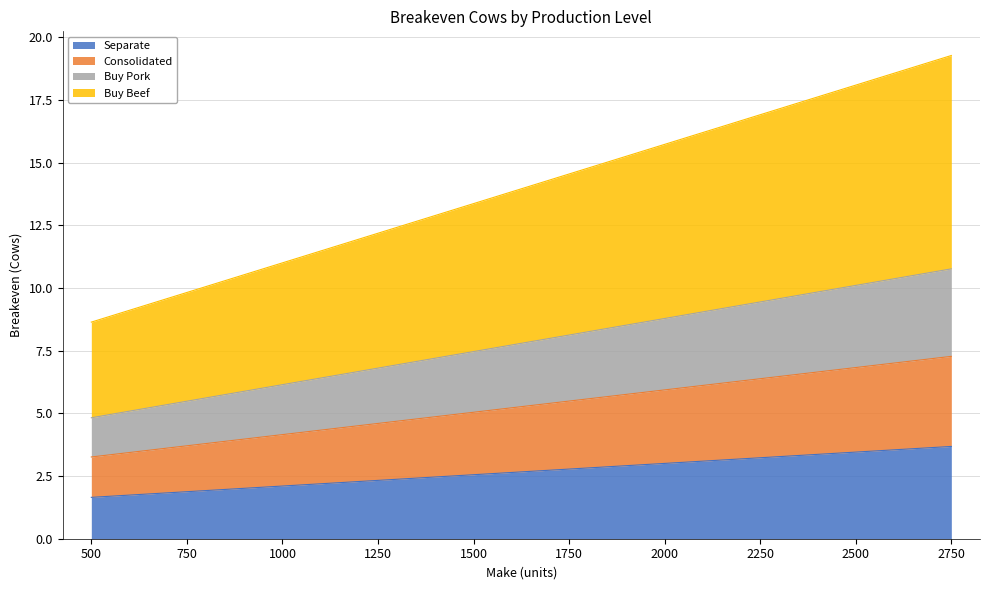

What is the lowest value of the Separate series?

1.6